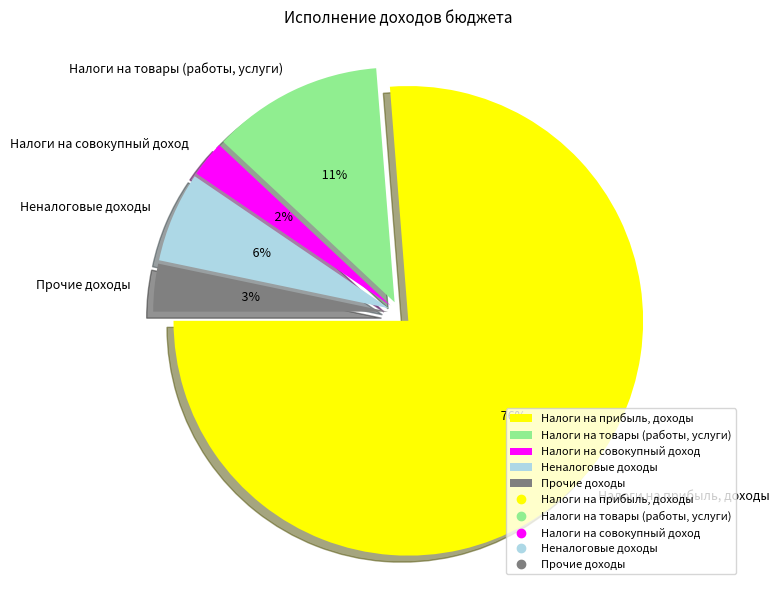

Which category has the biggest portion of the pie?

Налоги на прибыль, доходы